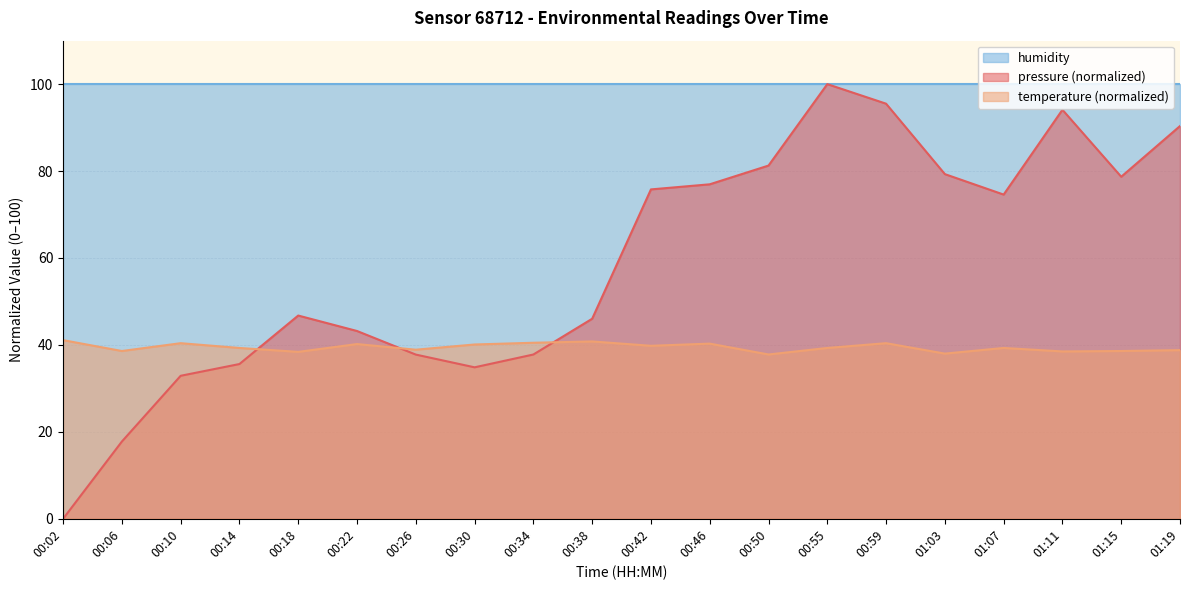

What value does the temperature series have at 00:46?

40.3